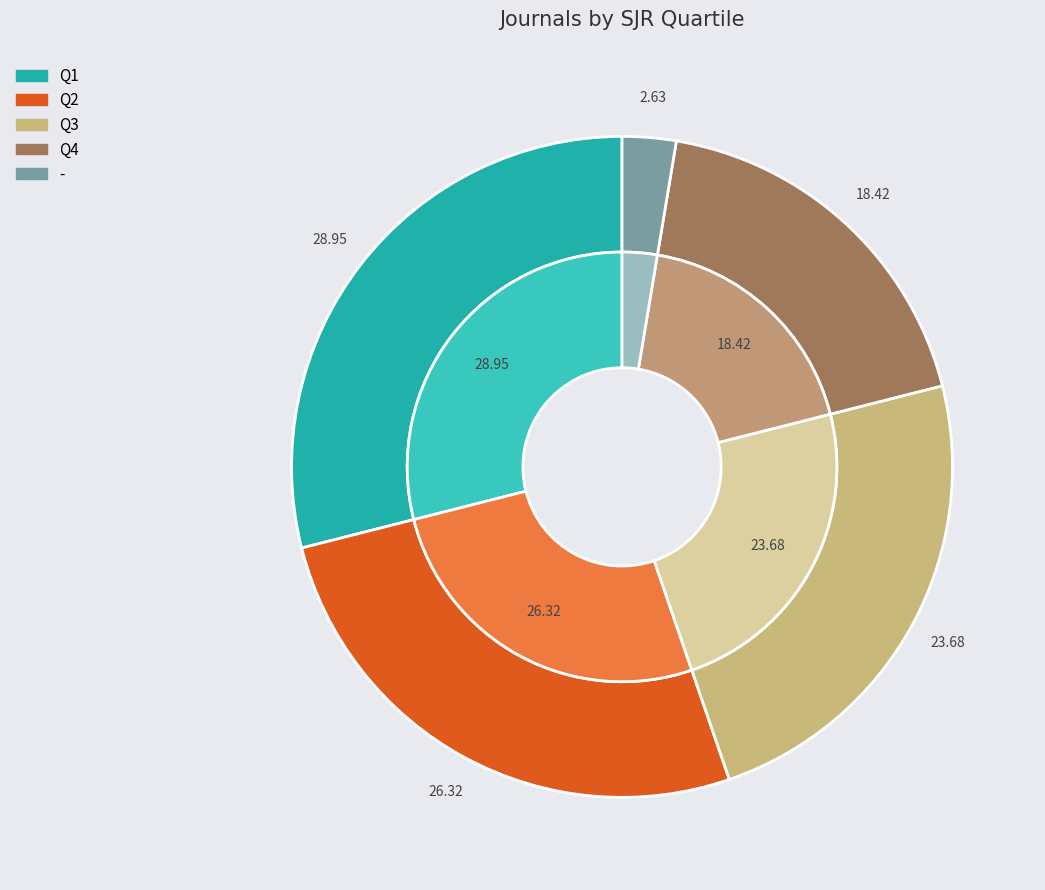

What portion of the pie excludes Q4?

81.6%